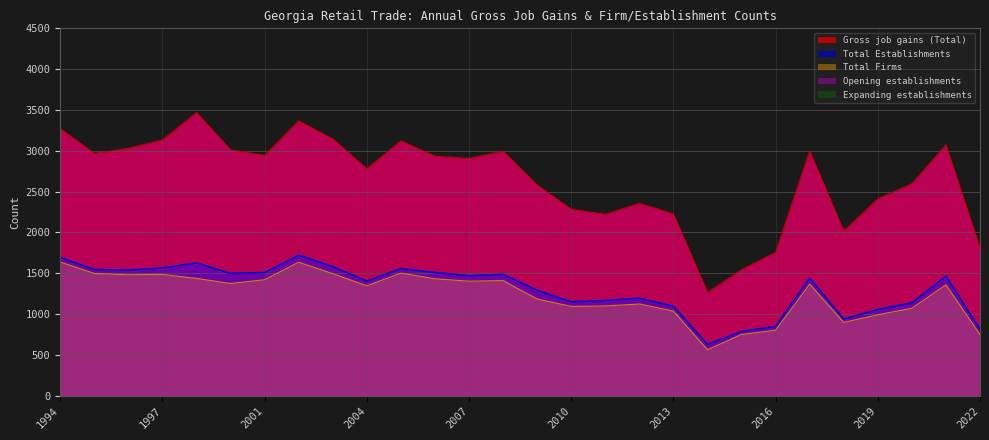

What is the minimum value shown in the chart?

561